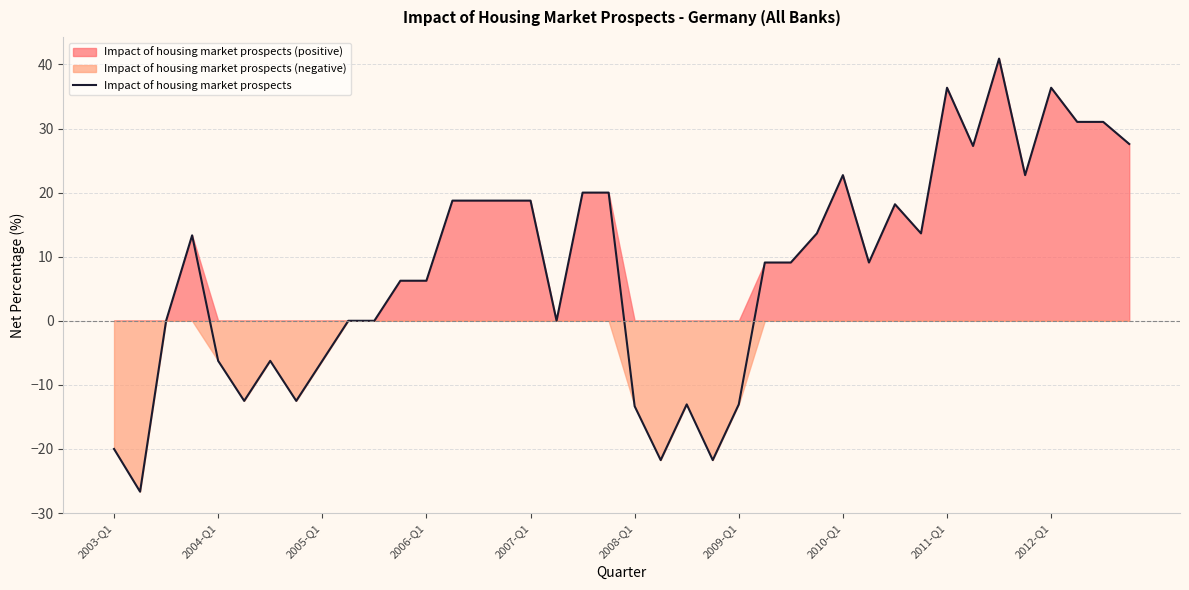

What is the maximum value for Impact of housing market prospects?

40.9